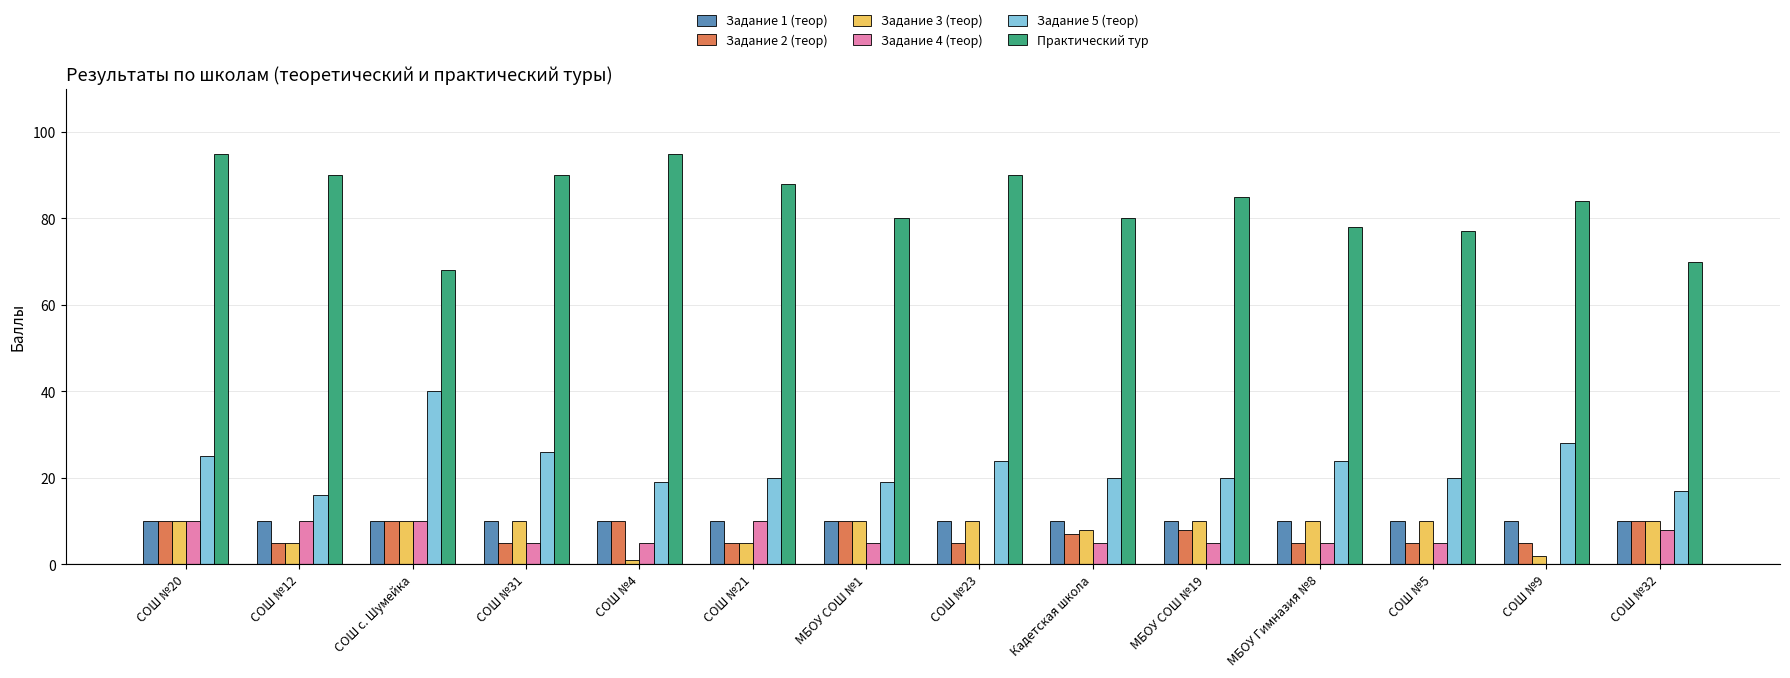

Reading left to right, extract all data points from this chart.

Задание 1 (теор): СОШ №20=10	СОШ №12=10	СОШ с. Шумейка=10	СОШ №31=10	СОШ №4=10	СОШ №21=10	МБОУ СОШ №1=10	СОШ №23=10	Кадетская школа=10	МБОУ СОШ №19=10	МБОУ Гимназия №8=10	СОШ №5=10	СОШ №9=10	СОШ №32=10
Задание 2 (теор): СОШ №20=10	СОШ №12=5	СОШ с. Шумейка=10	СОШ №31=5	СОШ №4=10	СОШ №21=5	МБОУ СОШ №1=10	СОШ №23=5	Кадетская школа=7	МБОУ СОШ №19=8	МБОУ Гимназия №8=5	СОШ №5=5	СОШ №9=5	СОШ №32=10
Задание 3 (теор): СОШ №20=10	СОШ №12=5	СОШ с. Шумейка=10	СОШ №31=10	СОШ №4=1	СОШ №21=5	МБОУ СОШ №1=10	СОШ №23=10	Кадетская школа=8	МБОУ СОШ №19=10	МБОУ Гимназия №8=10	СОШ №5=10	СОШ №9=2	СОШ №32=10
Задание 4 (теор): СОШ №20=10	СОШ №12=10	СОШ с. Шумейка=10	СОШ №31=5	СОШ №4=5	СОШ №21=10	МБОУ СОШ №1=5	СОШ №23=0	Кадетская школа=5	МБОУ СОШ №19=5	МБОУ Гимназия №8=5	СОШ №5=5	СОШ №9=0	СОШ №32=8
Задание 5 (теор): СОШ №20=25	СОШ №12=16	СОШ с. Шумейка=40	СОШ №31=26	СОШ №4=19	СОШ №21=20	МБОУ СОШ №1=19	СОШ №23=24	Кадетская школа=20	МБОУ СОШ №19=20	МБОУ Гимназия №8=24	СОШ №5=20	СОШ №9=28	СОШ №32=17
Практический тур: СОШ №20=95	СОШ №12=90	СОШ с. Шумейка=68	СОШ №31=90	СОШ №4=95	СОШ №21=88	МБОУ СОШ №1=80	СОШ №23=90	Кадетская школа=80	МБОУ СОШ №19=85	МБОУ Гимназия №8=78	СОШ №5=77	СОШ №9=84	СОШ №32=70